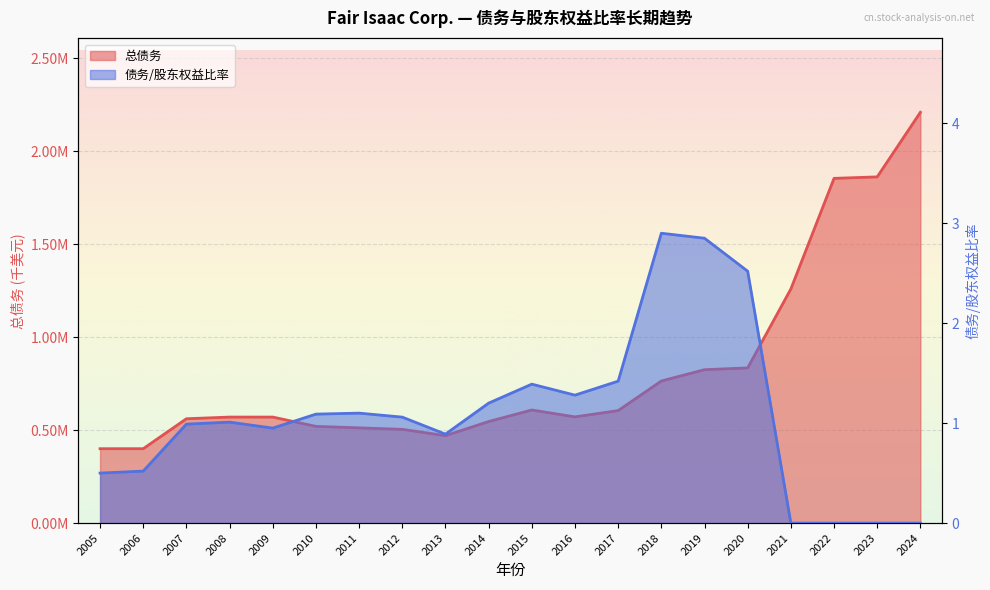

What is the total value across all series at 2010?

520001.1